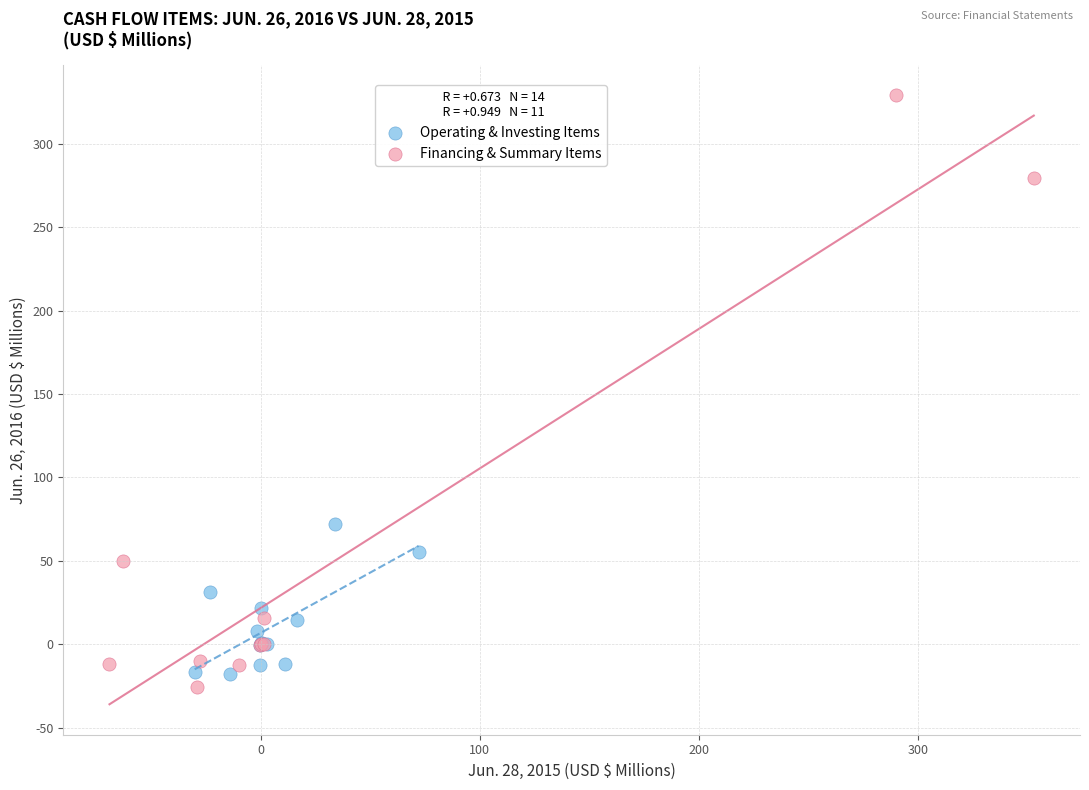

Which series has the largest Y range (max minus min)?

Financing & Summary Items